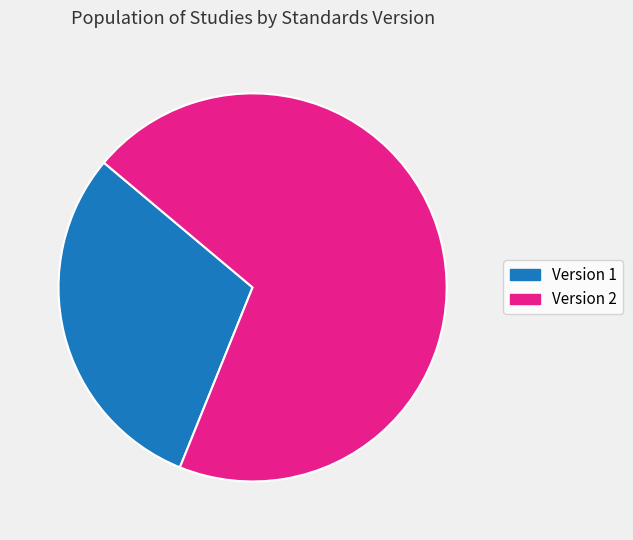

To the nearest percent, what is the average slice percentage?

50%